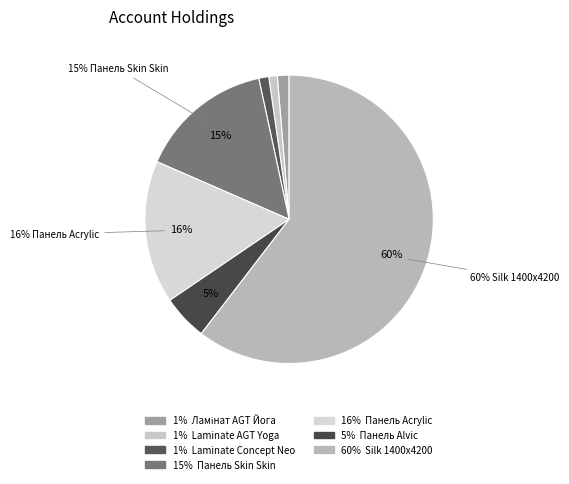

Count the number of slices in the pie.

7